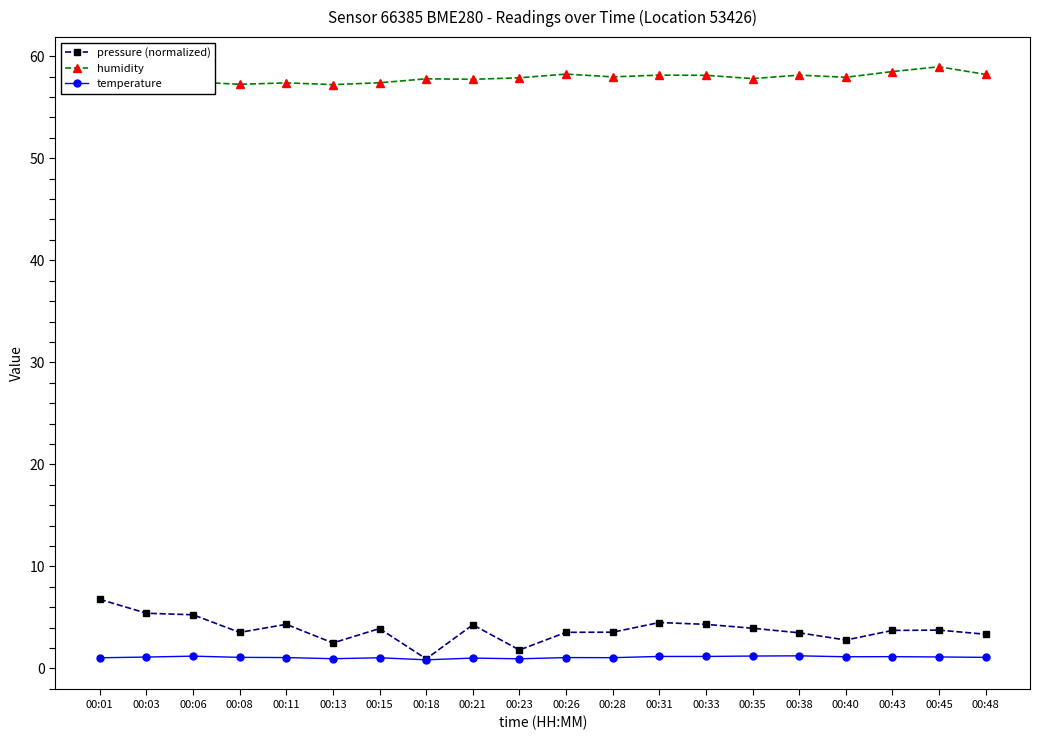

True or false: humidity has more than 1 points higher than both neighbors.

True